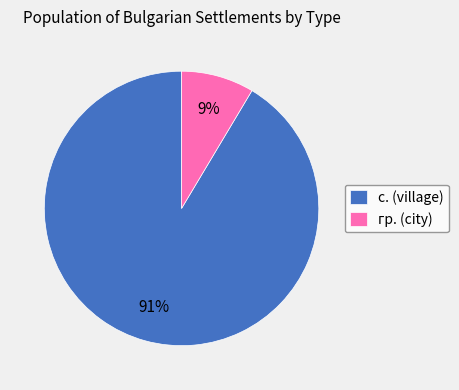

Combined, do гр. and с. account for over 50%?

Yes